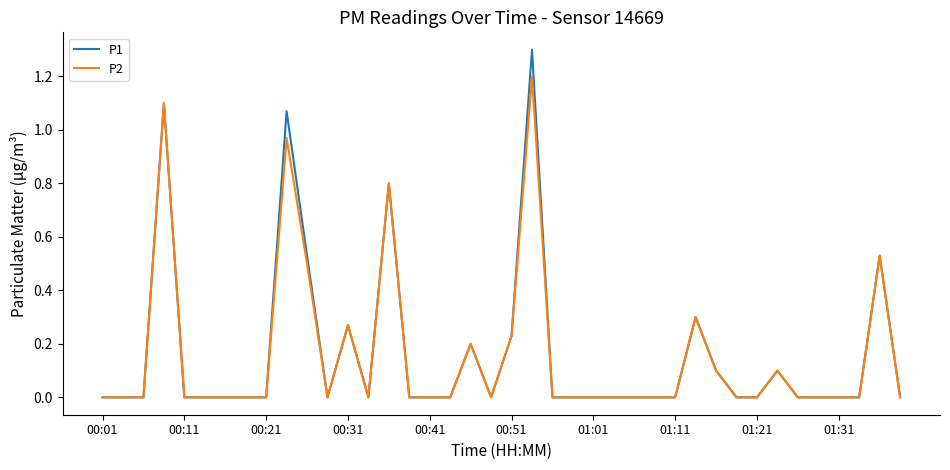

What is the greatest value displayed?

1.3